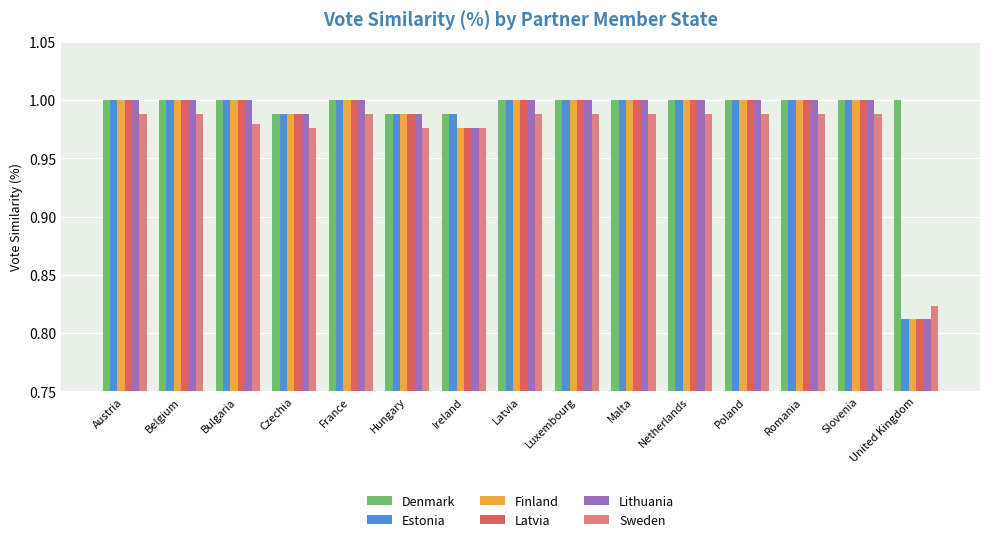

What is the sum of all Denmark values?

15.0